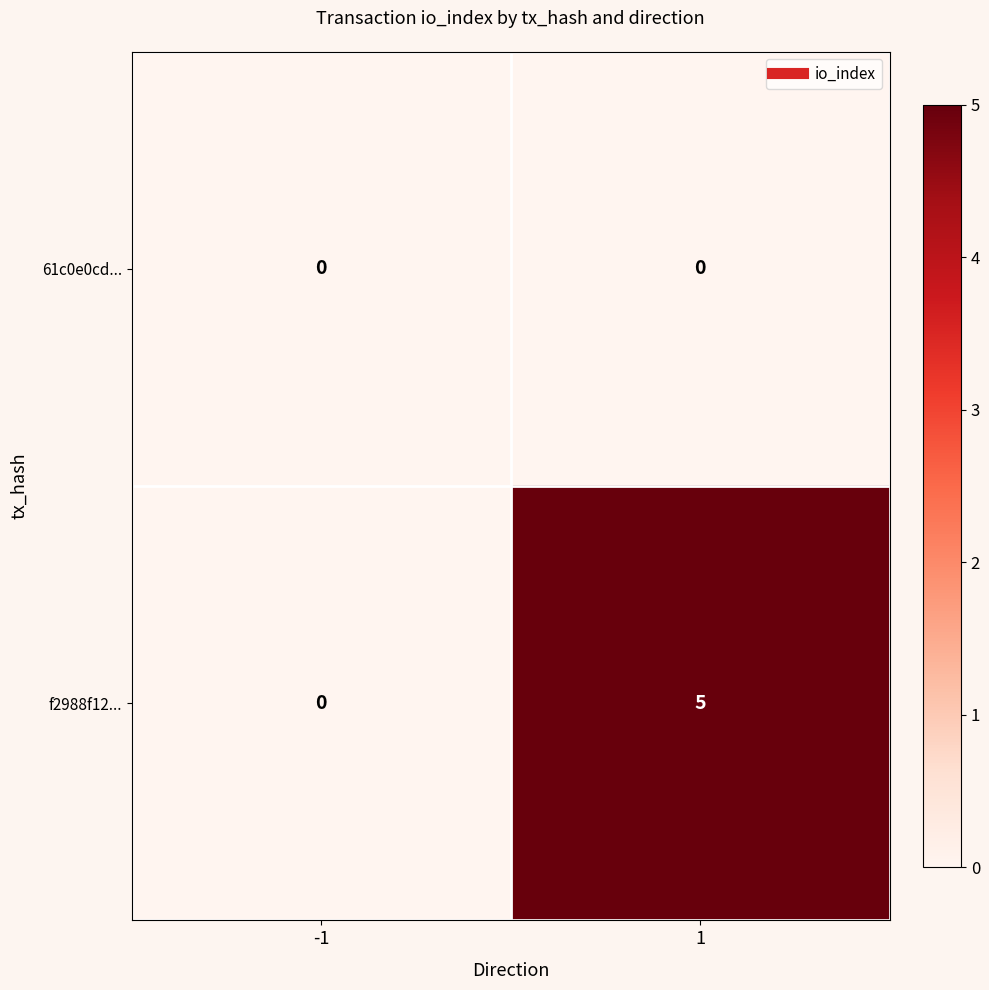

What is the sum of all f2988f12... values?

5